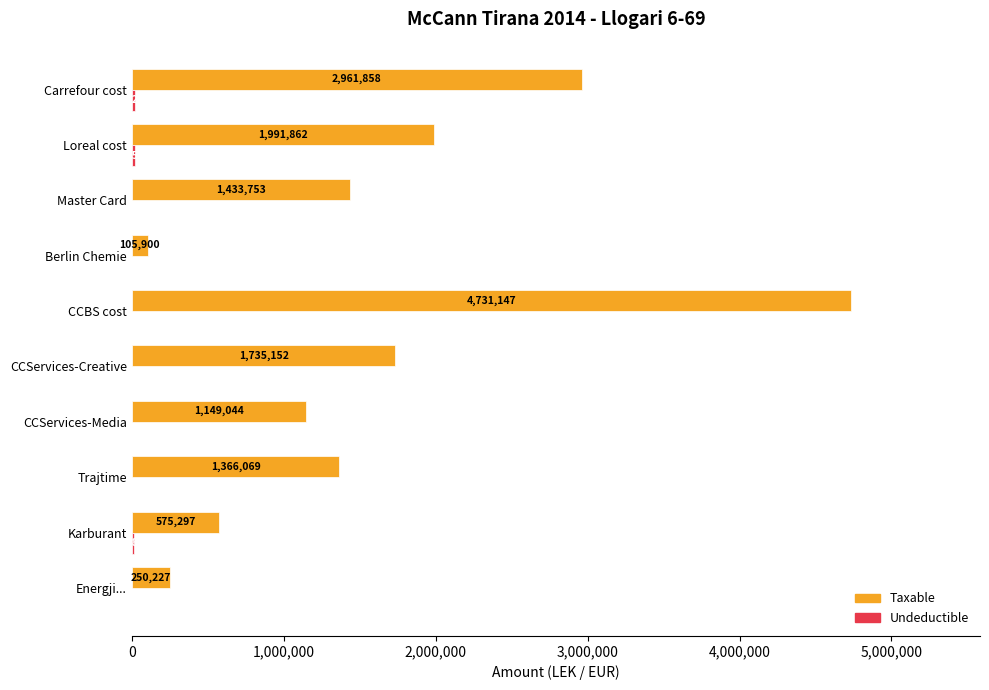

Between Trajtime and Master Card, which series saw the biggest shift?

Taxable